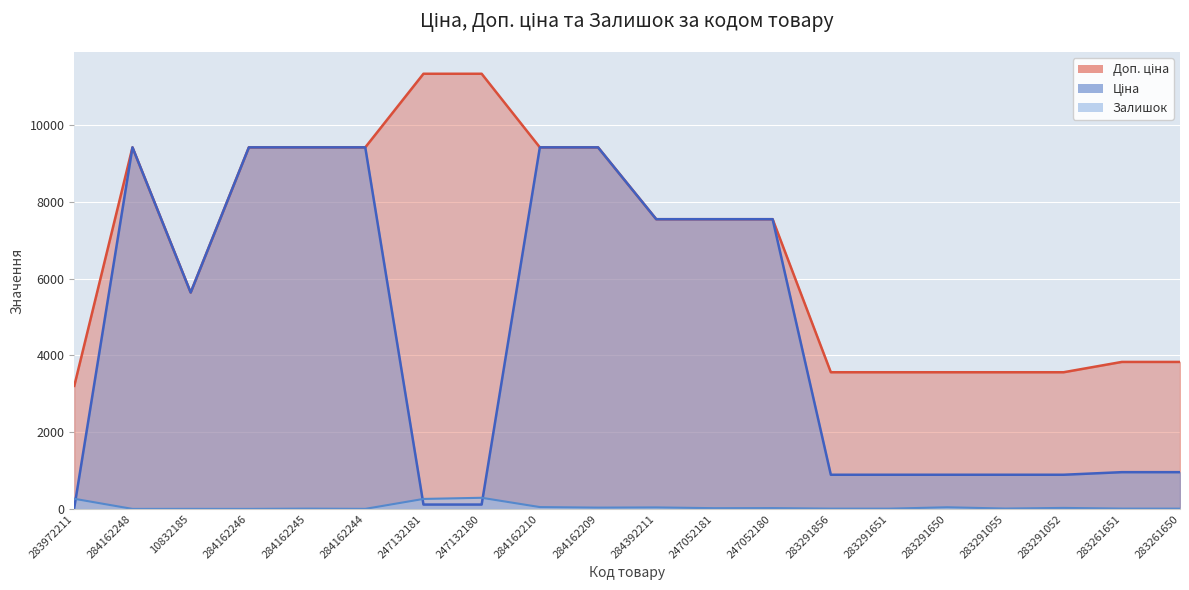

What is the highest value of the Доп. ціна series?

11334.0